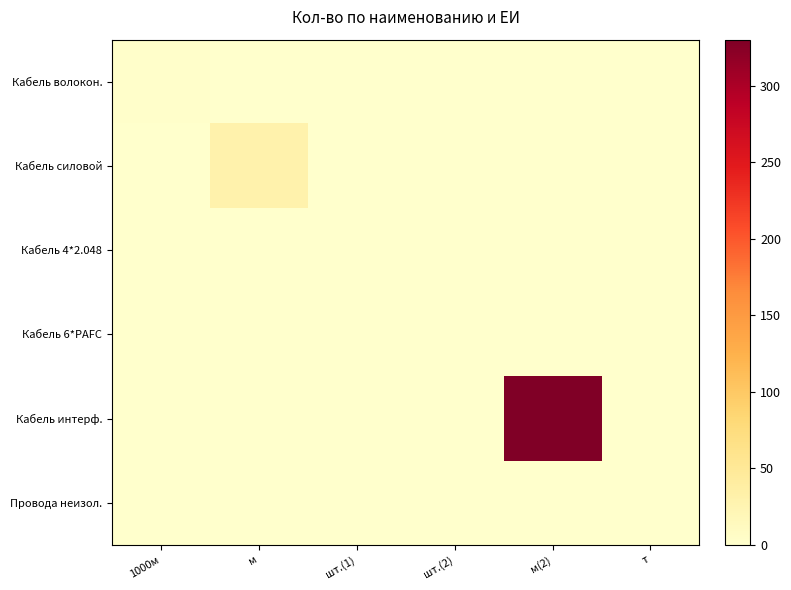

At how many categories does at least one series exceed 45?

1